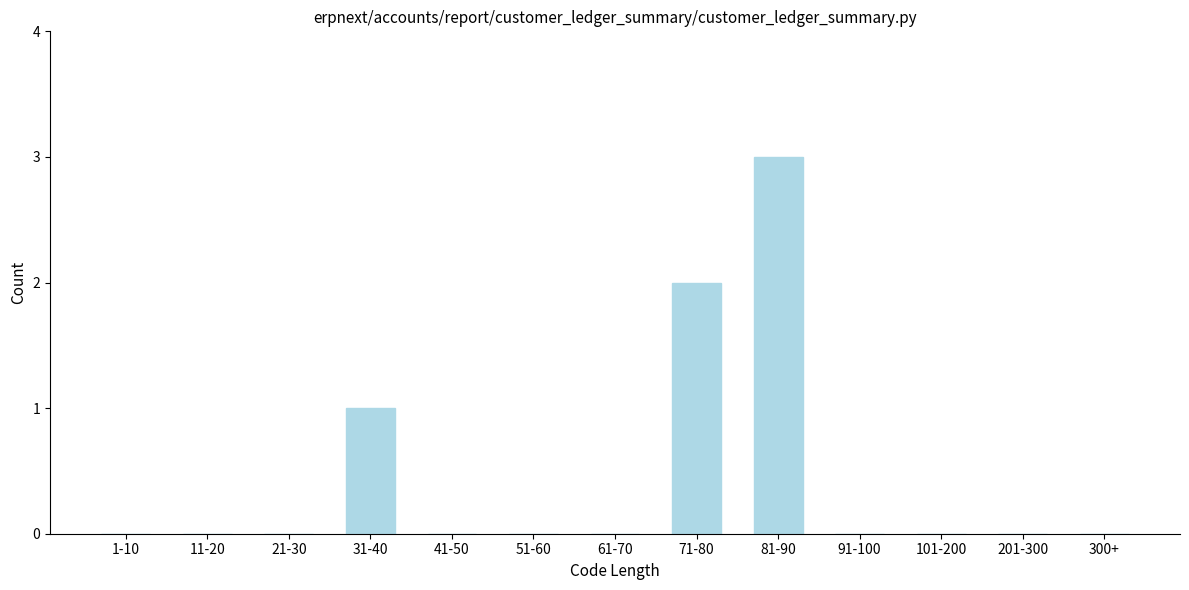

Reading left to right, list all the values displayed in this chart.

1-10=0	11-20=0	21-30=0	31-40=1	41-50=0	51-60=0	61-70=0	71-80=2	81-90=3	91-100=0	101-200=0	201-300=0	300+=0